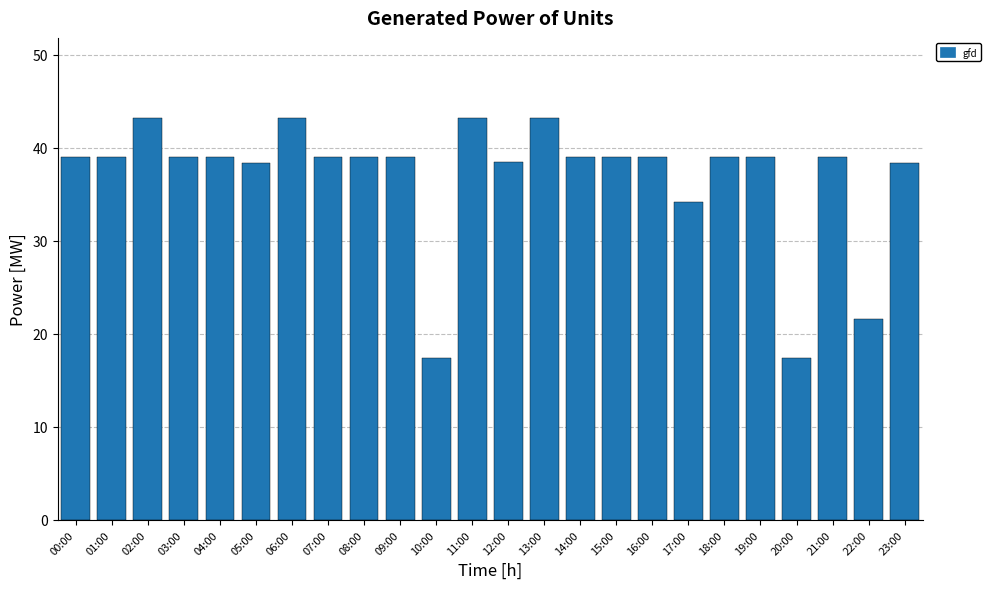

The value at 10:00 is 28.0. True or false?

False